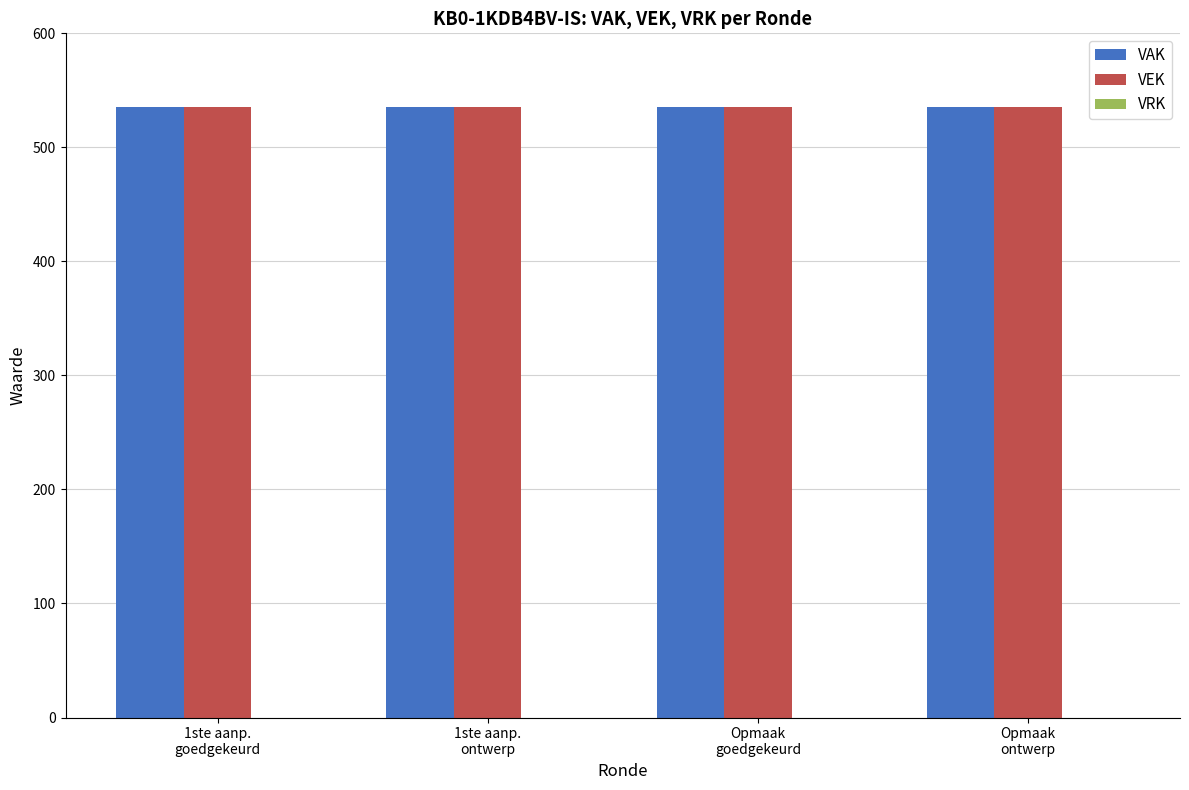

What is the sum of all VAK values?

2140